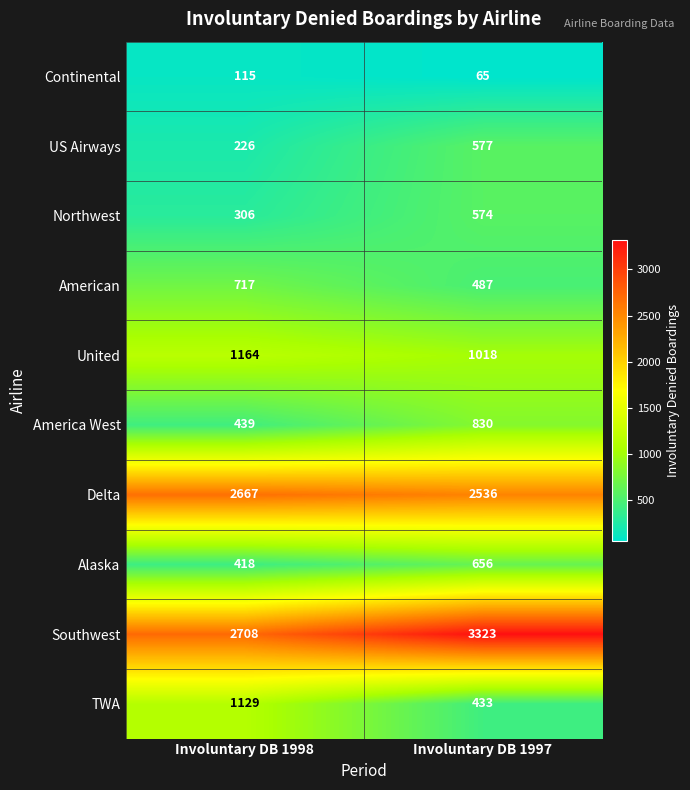

What is the difference between the highest and lowest values at Involuntary DB 1997?

3258